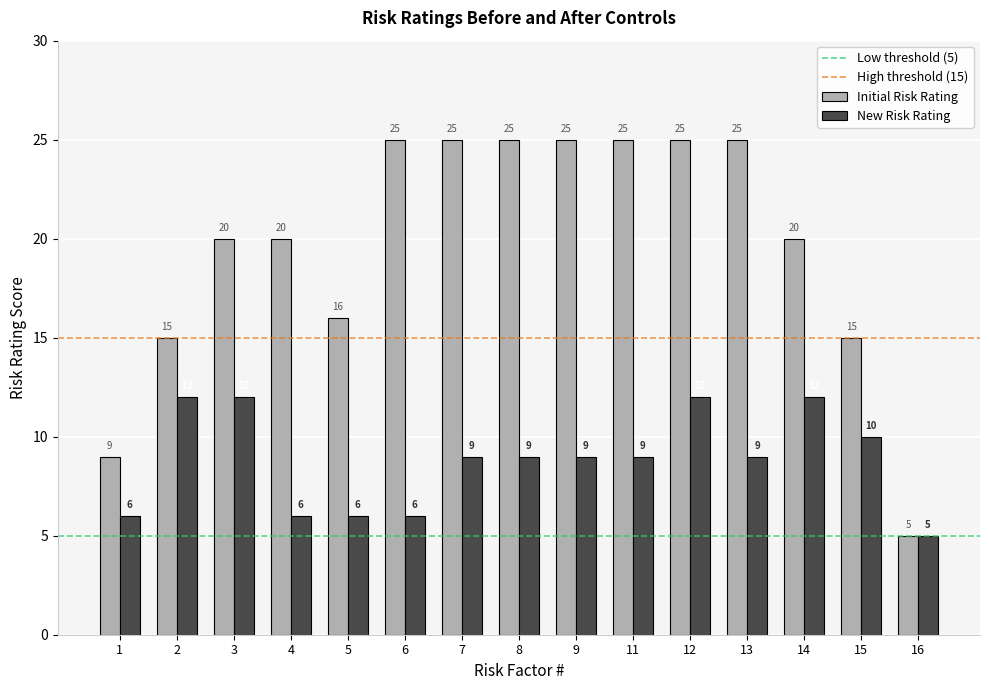

Reading left to right, extract all data points from this chart.

Initial Risk Rating: 1=9	2=15	3=20	4=20	5=16	6=25	7=25	8=25	9=25	11=25	12=25	13=25	14=20	15=15	16=5
New Risk Rating: 1=6	2=12	3=12	4=6	5=6	6=6	7=9	8=9	9=9	11=9	12=12	13=9	14=12	15=10	16=5